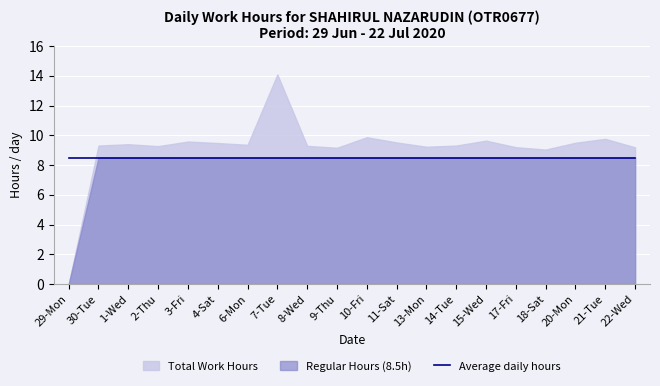

What is the lowest value of the Average Hours series?

8.5